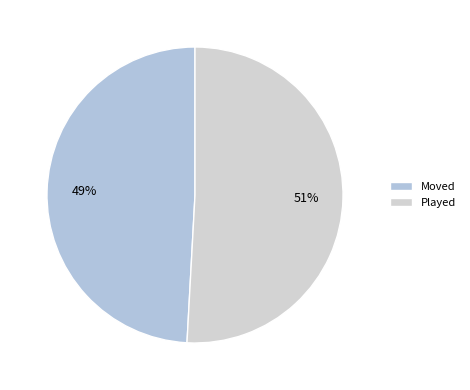

To the nearest percent, what percentage of the pie is Moved?

49%